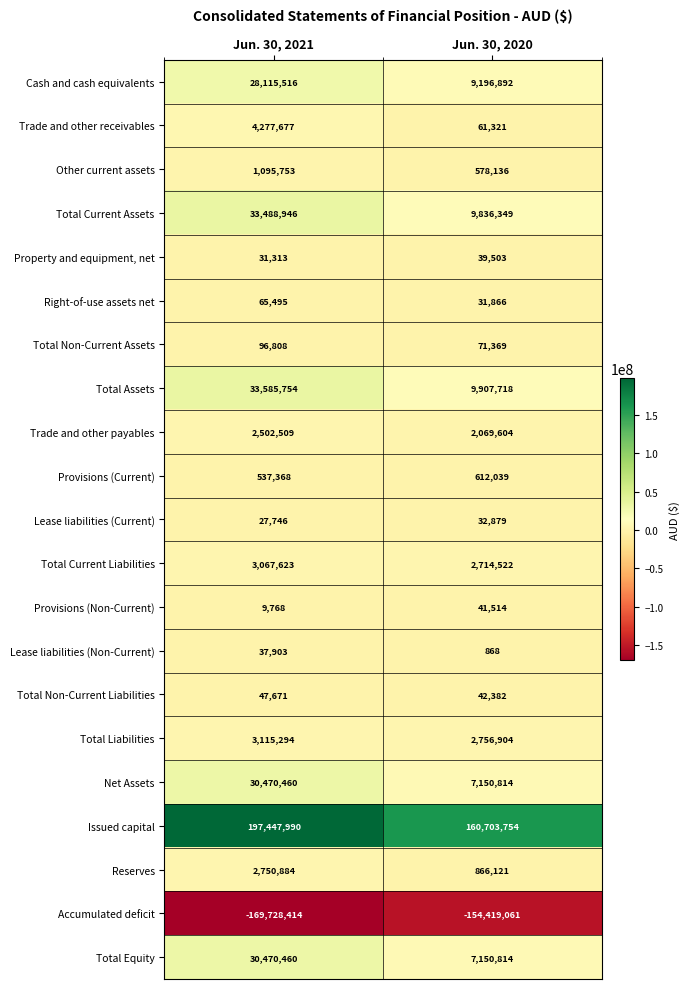

How many data points does each series have?

2